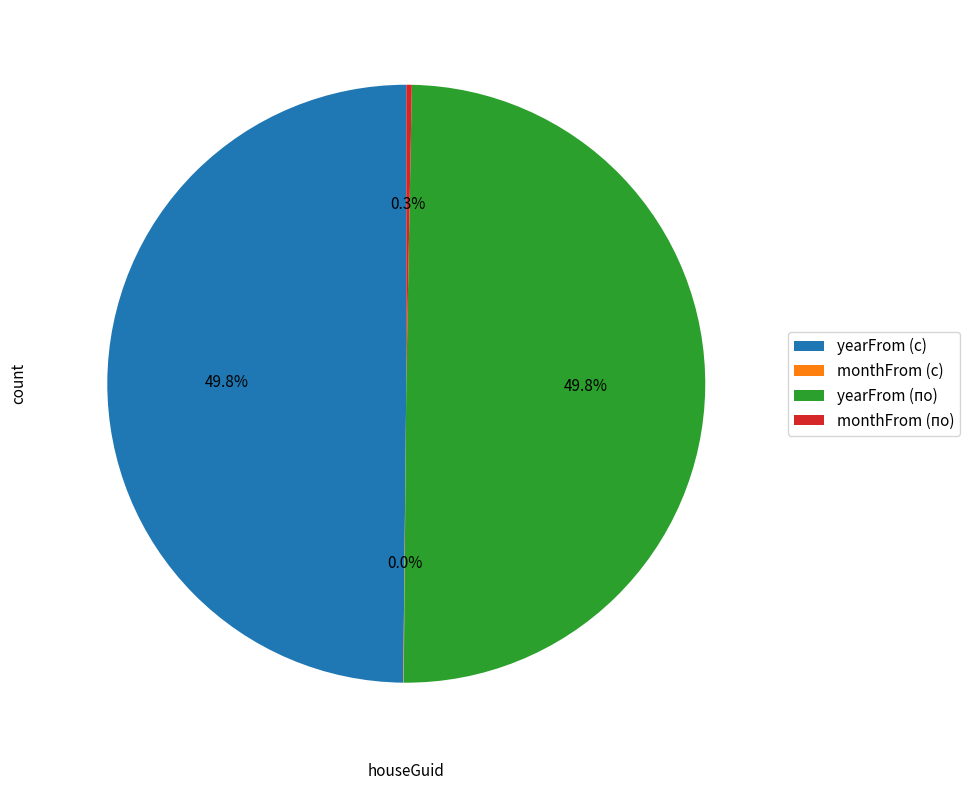

What portion of the pie excludes yearFrom (по)?

50.2%